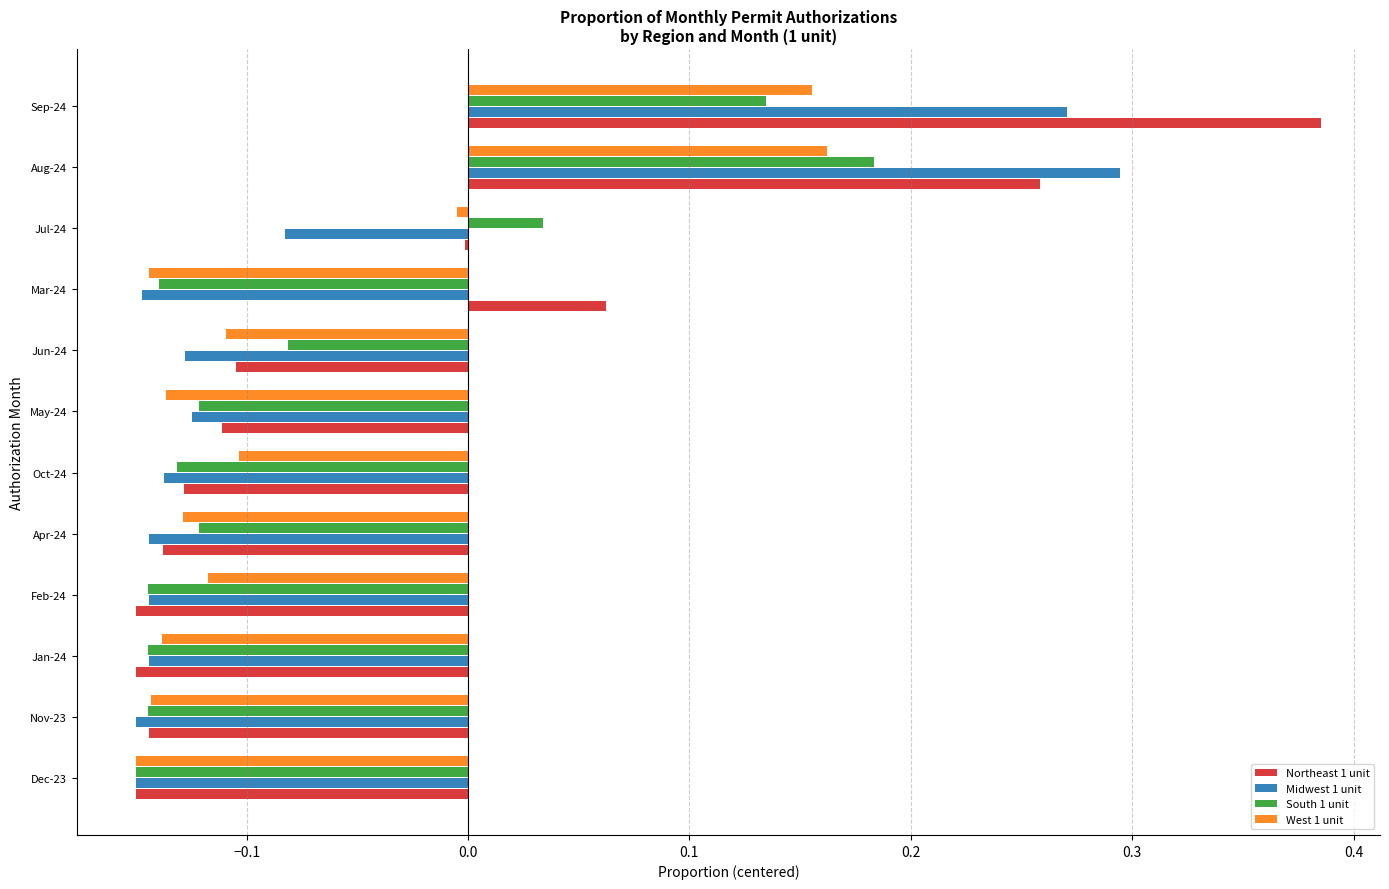

What is the sum of all South 1 unit values?

-0.8